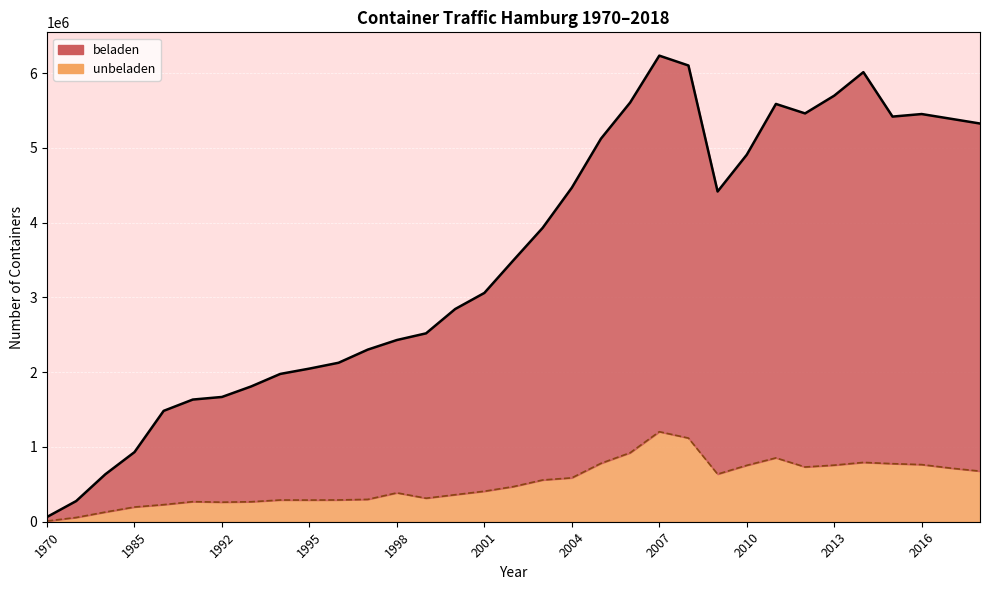

Where is unbeladen nearest to the value 606703?

2004